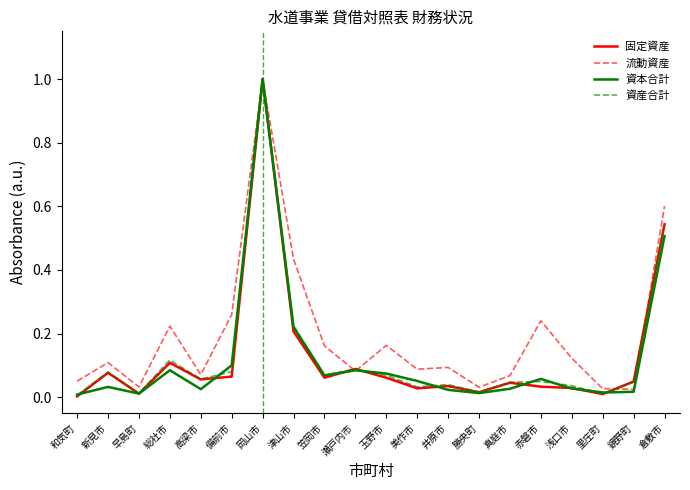

What are all the series names shown in the legend?

固定資産, 流動資産, 資本合計, 資産合計